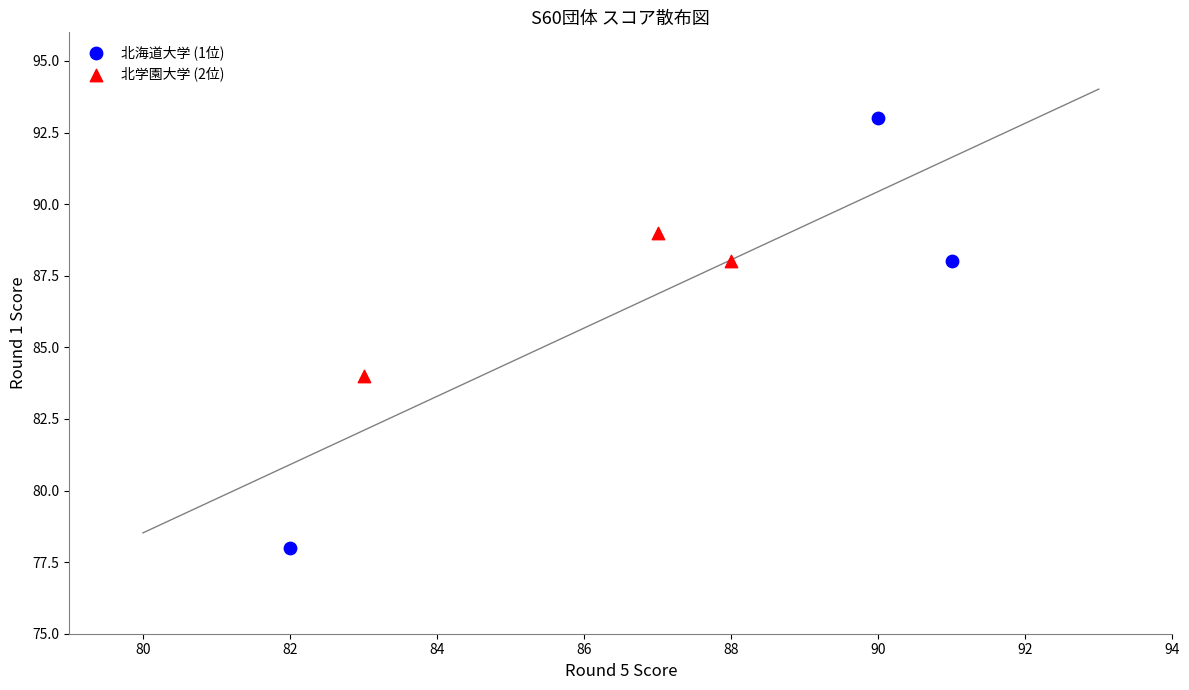

Which series reaches the maximum Y coordinate?

北海道大学 (1位)